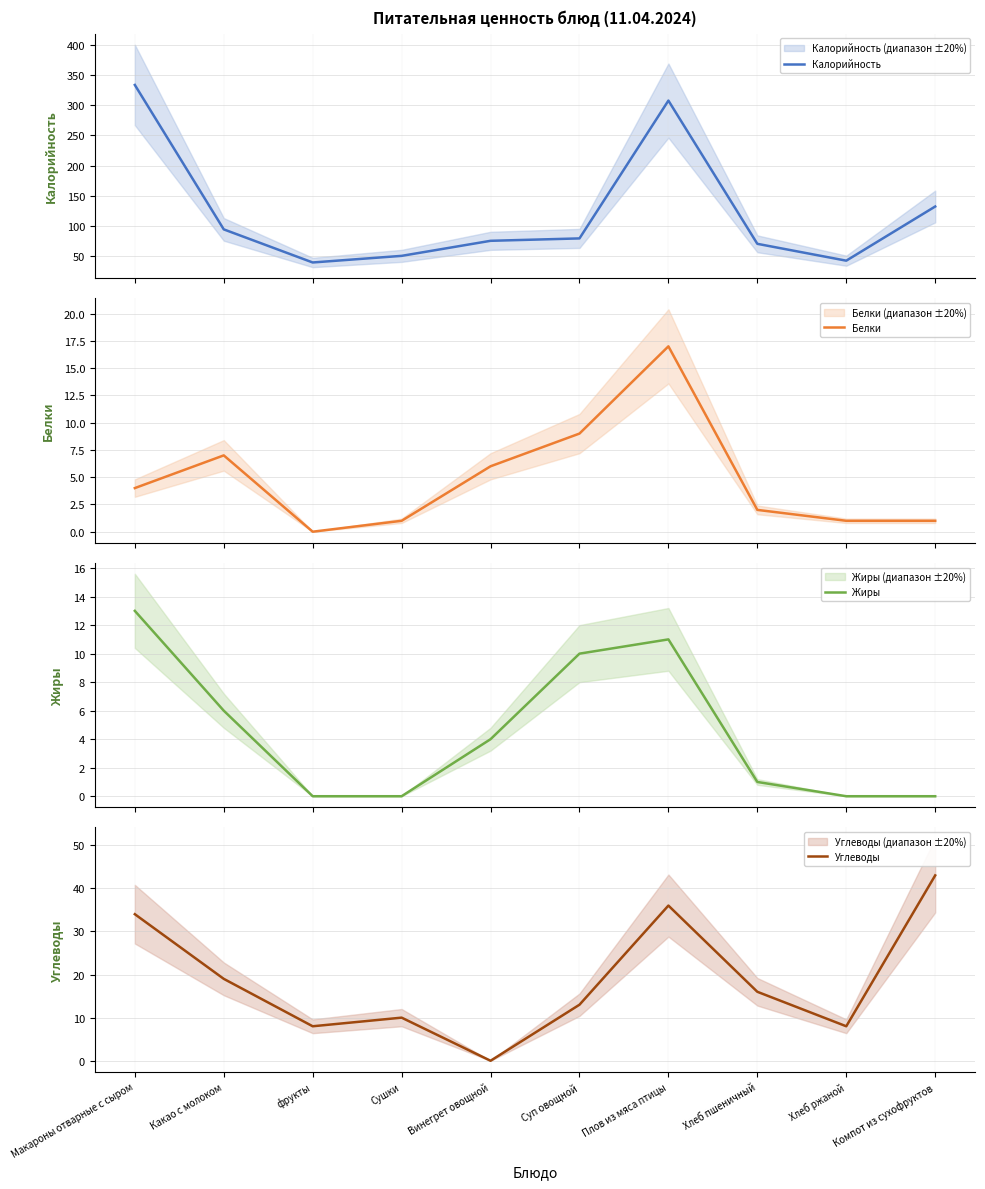

In Калорийность, how many points are lower than both neighbors (excluding endpoints)?

2